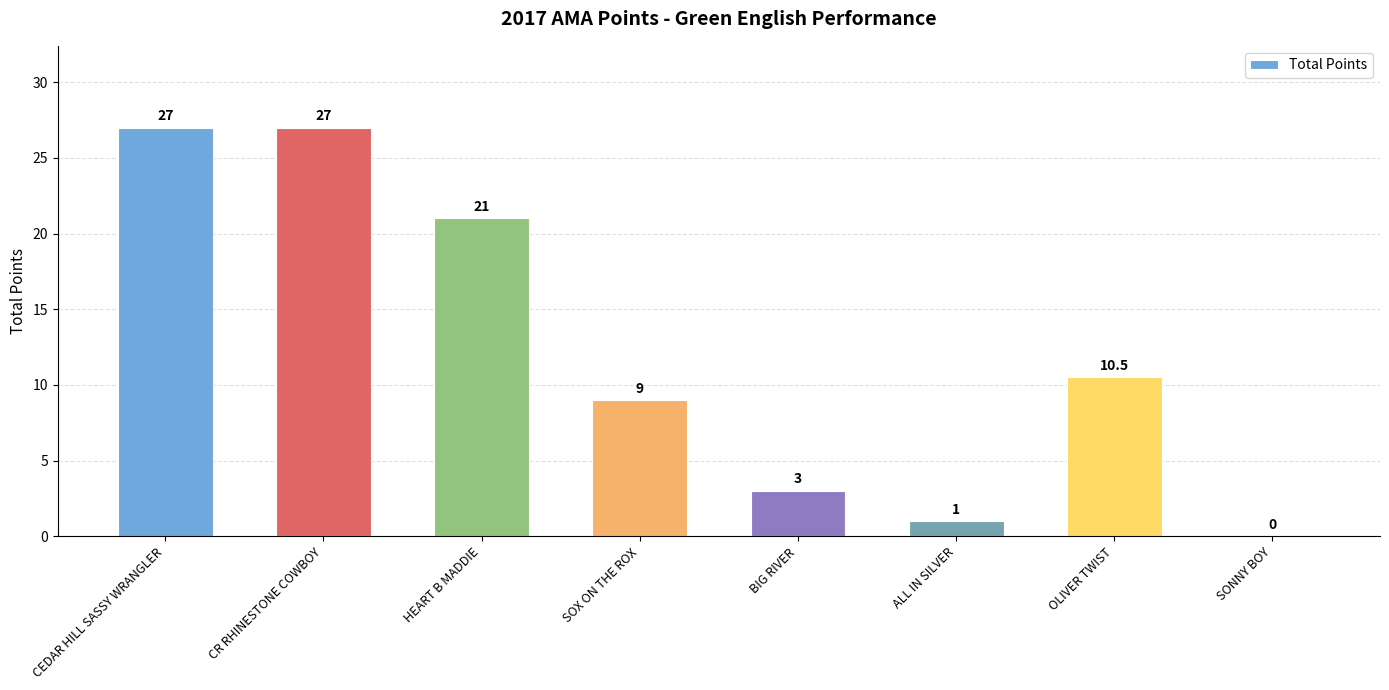

How many positive values are there?

7